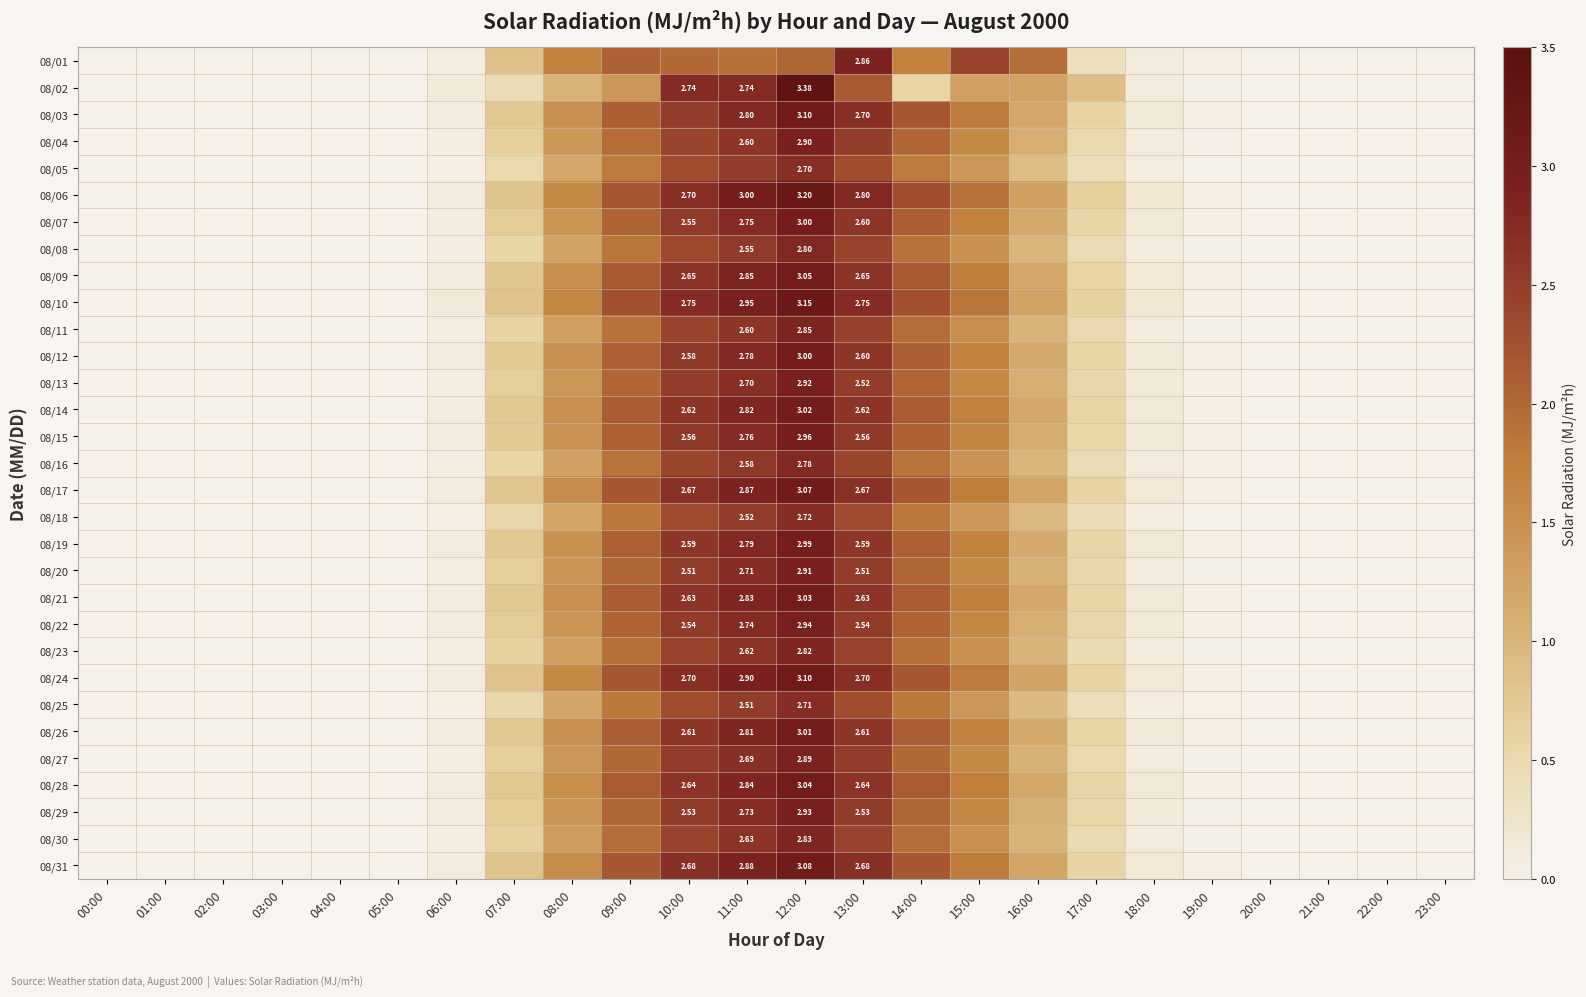

At how many categories does at least one series exceed 0?

14